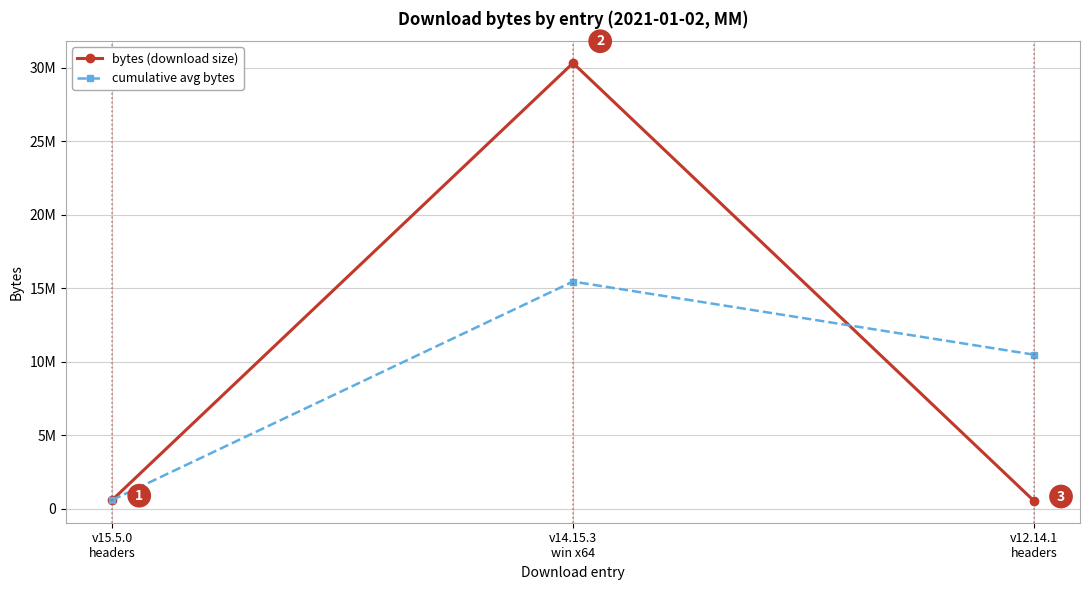

Does the chart have visible grid lines?

Yes